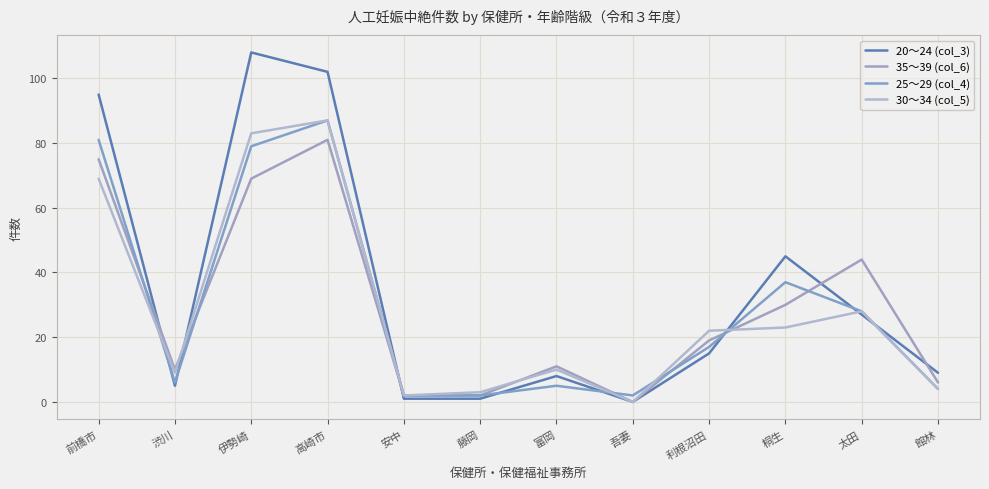

Which category has the highest value across all series?

伊勢崎